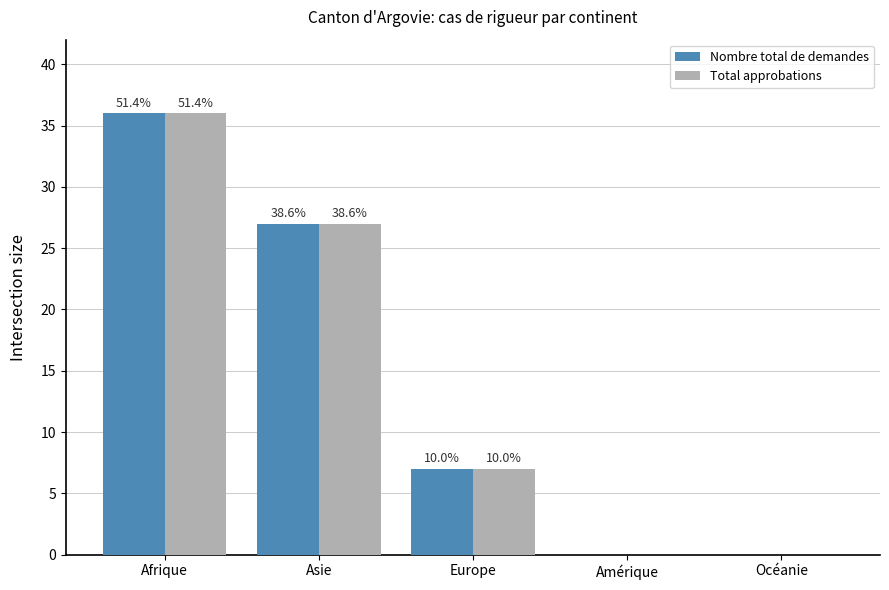

What is the difference between the maximum and second lowest values in the Total approbations series?

36